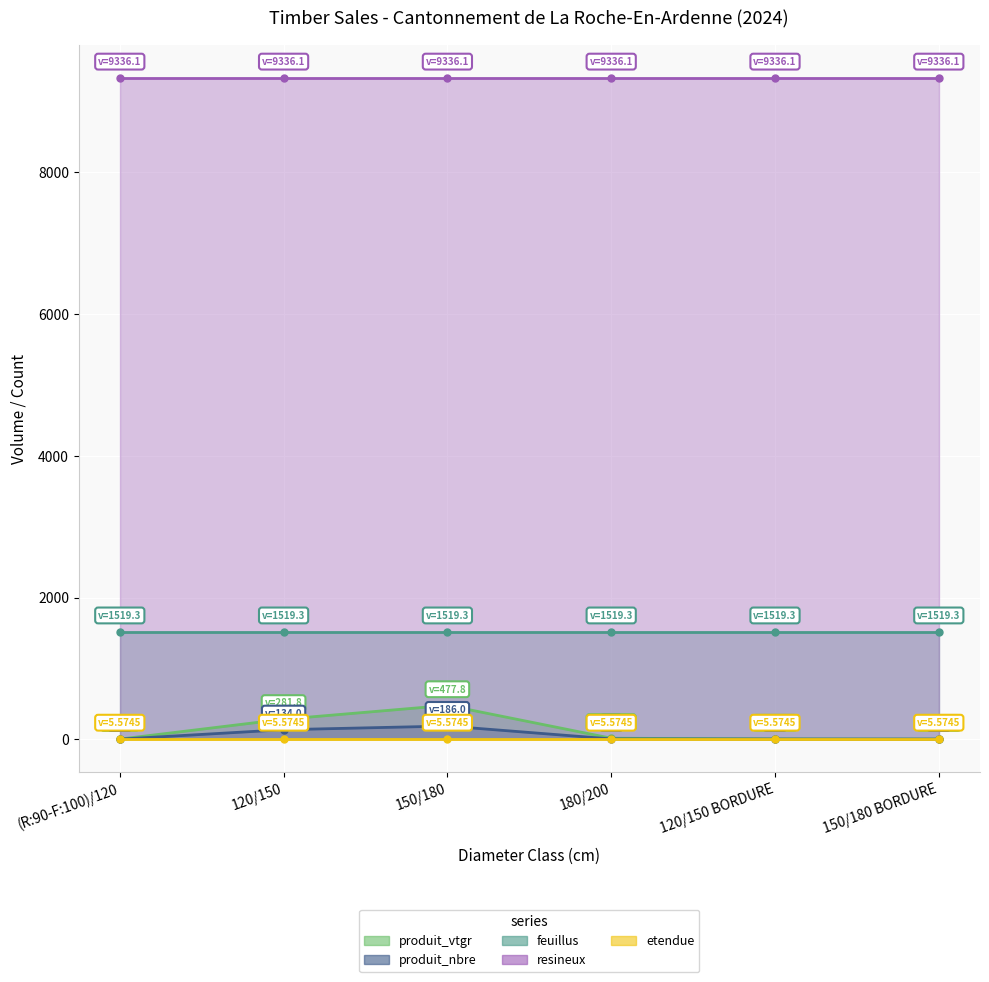

What is the label of the 2nd point from the right?

120/150 BORDURE